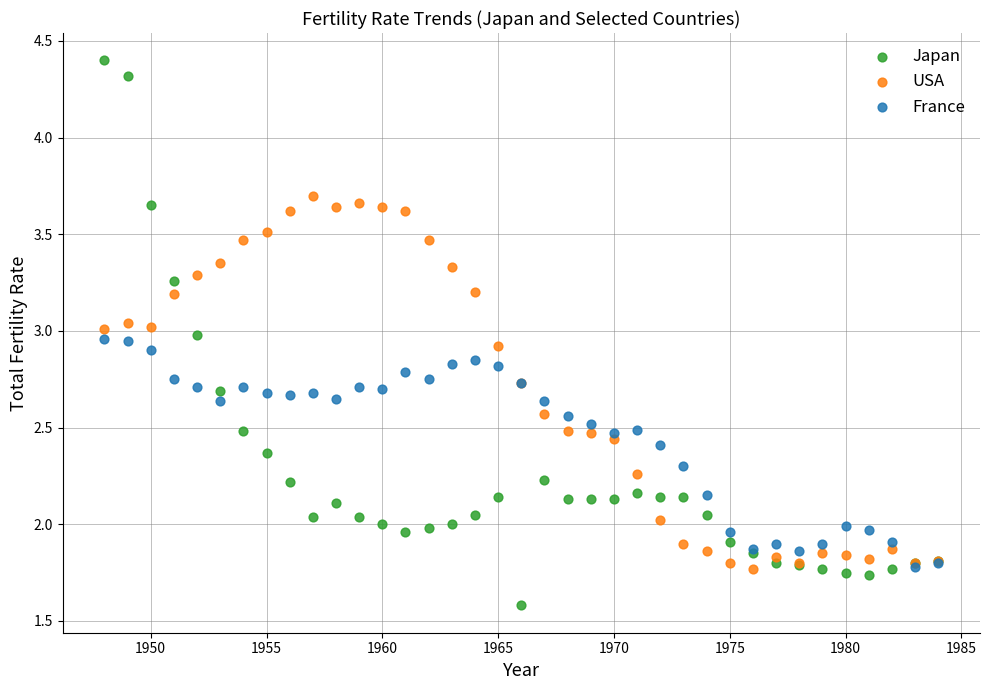

What are all the series names shown in the legend?

Japan, USA, France